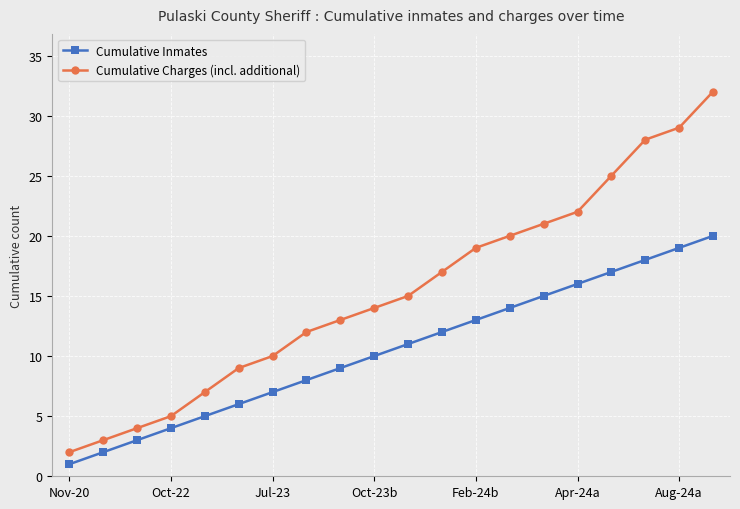

What is the difference between the maximum and minimum values in the Cumulative Inmates series?

19